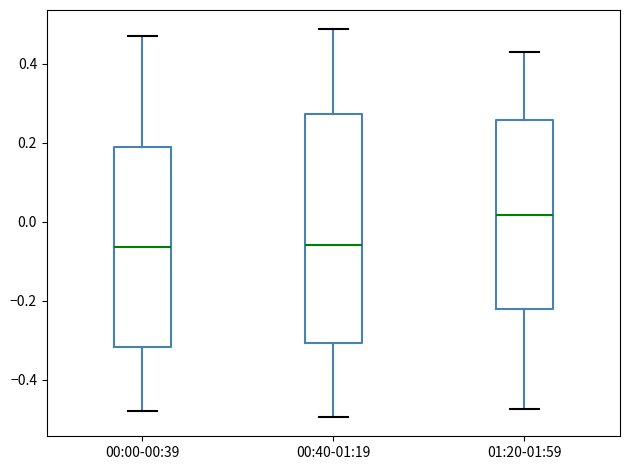

Where does the lower whisker of the box for 00:40-01:19 end on the y-axis? The values are not printed on the chart, so give them approximately, as read against the axis.

-0.50